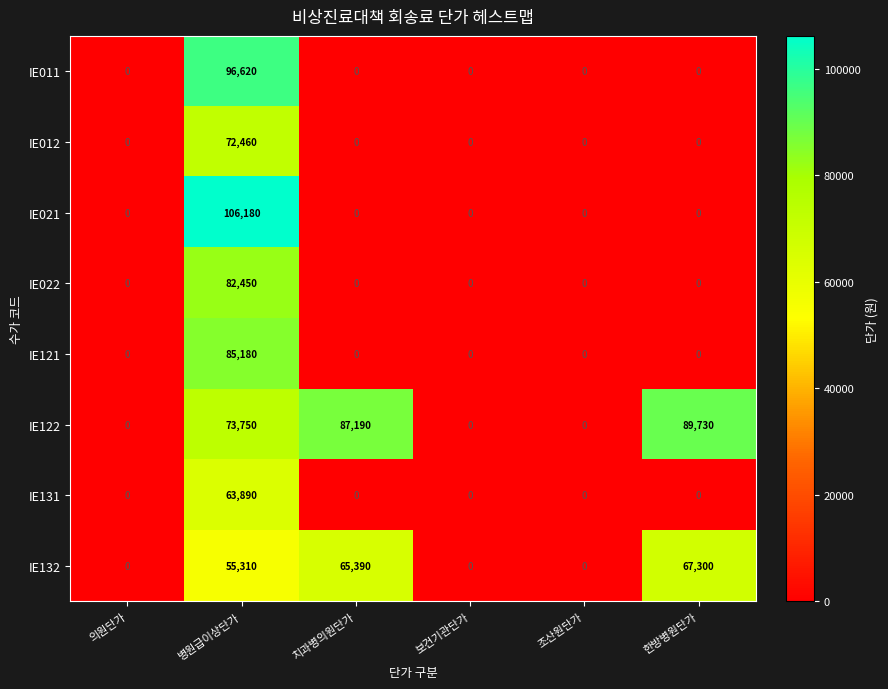

List the series in order of their peak value, lowest first.

IE131, IE132, IE012, IE022, IE121, IE122, IE011, IE021